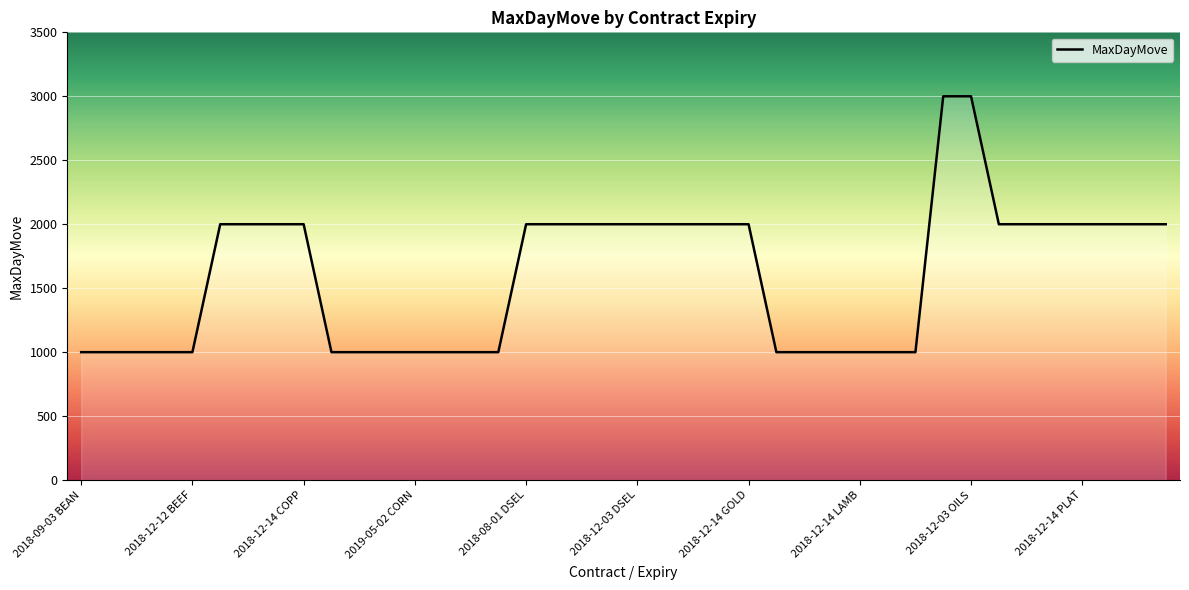

What is the greatest value displayed?

3000